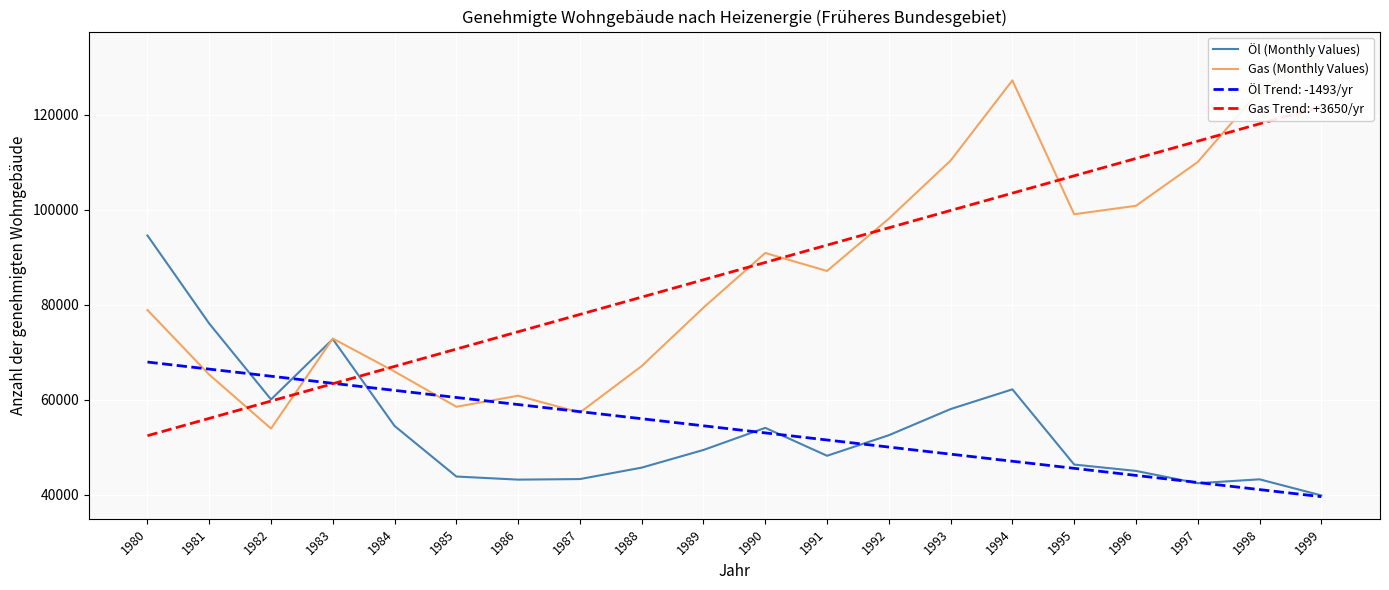

The value of Öl Trend: -1493/yr at 1987 is 96156.4. True or false?

False